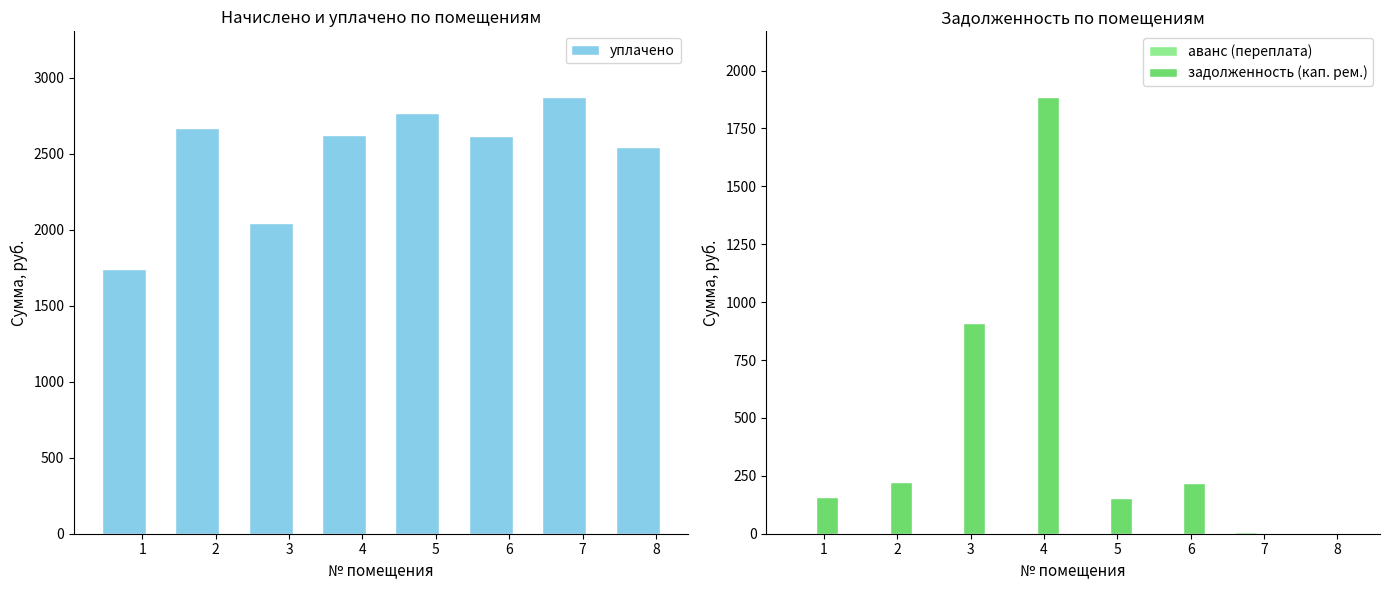

What is the average value of the уплачено series?

2484.2